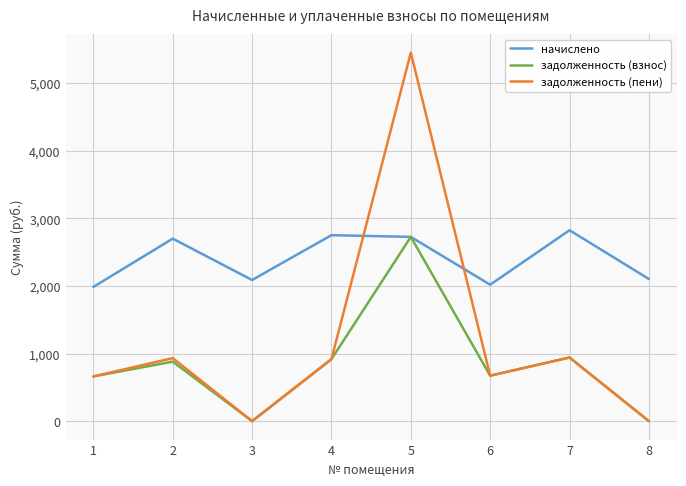

At which category is the sum across all series the highest?

5